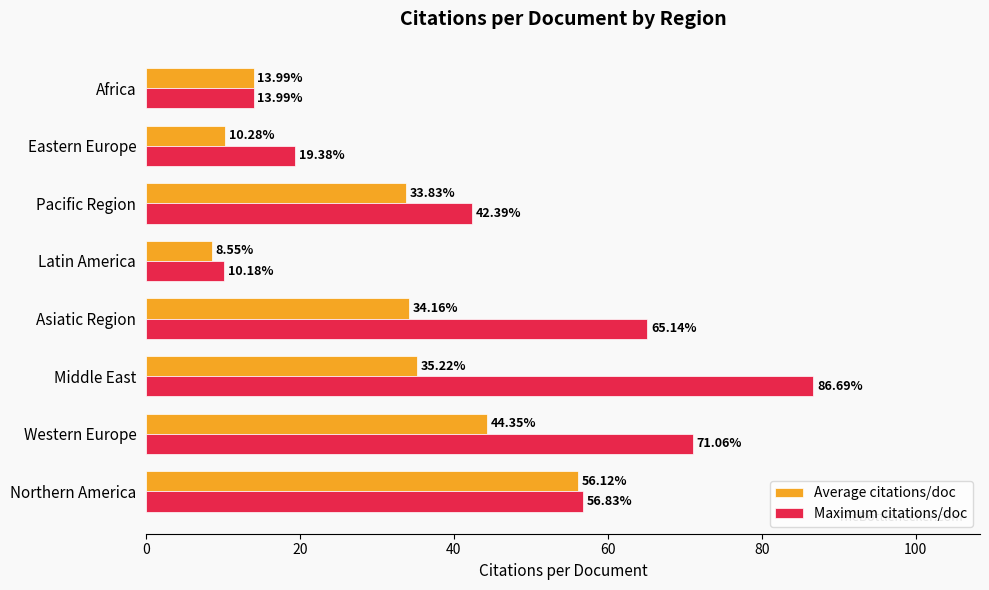

Which category has the lowest value across all series?

Latin America